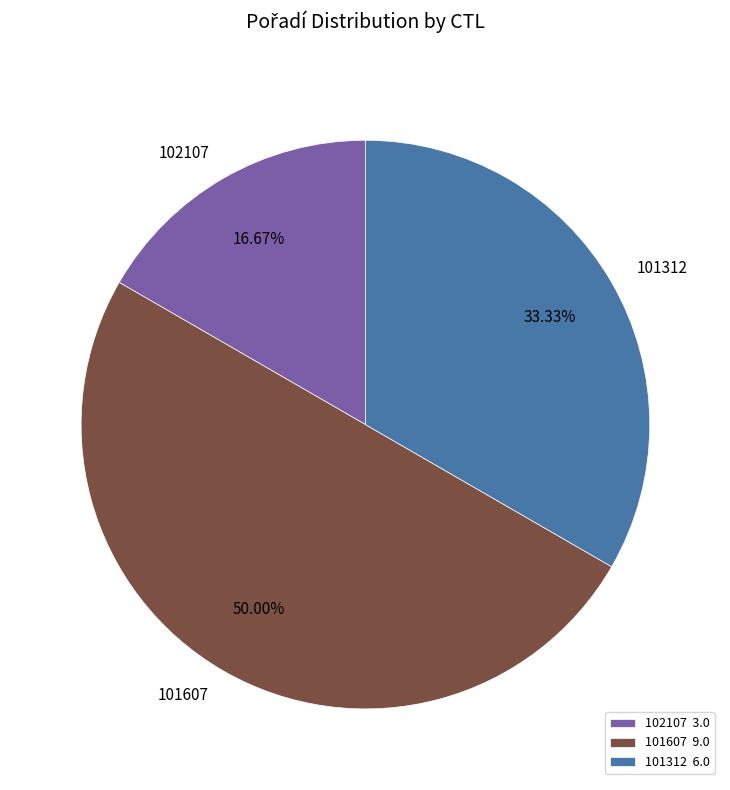

To the nearest percent, what is the difference between the 102107 and 101607 slice percentages?

33%